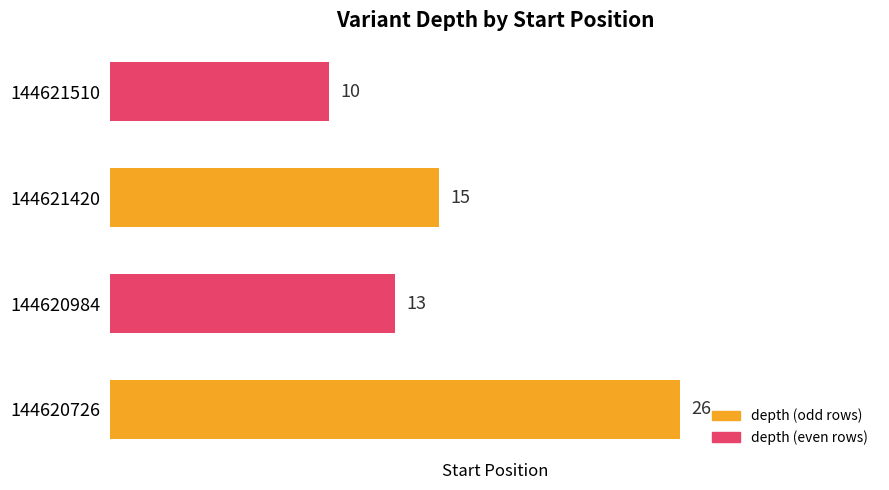

What is the difference between the maximum and minimum values?

16